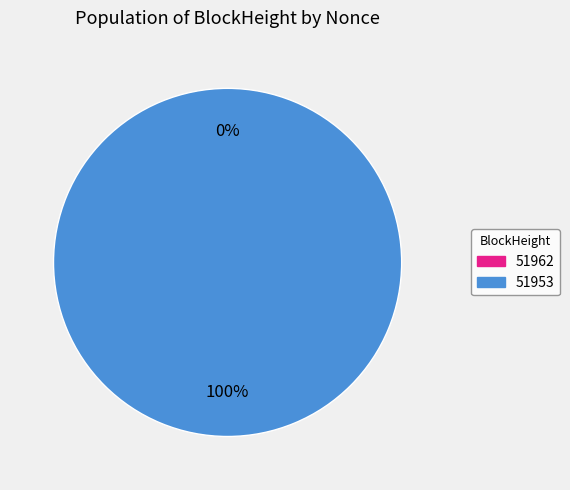

Does 51953 account for over 50% of the chart?

Yes